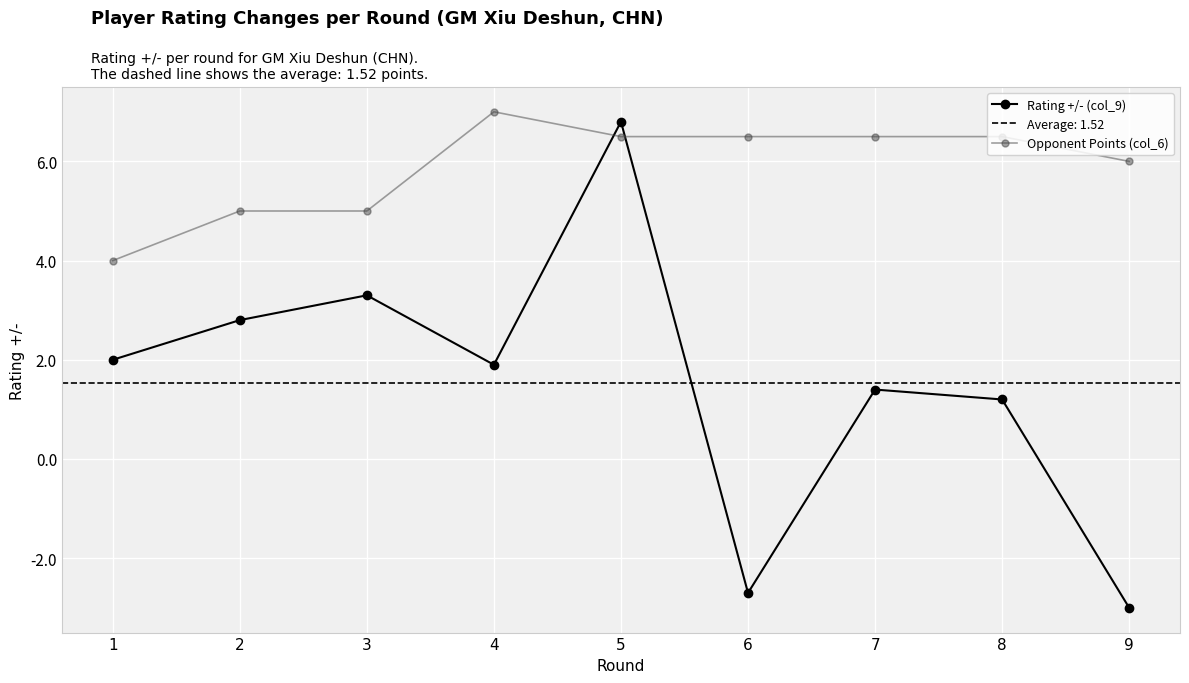

How many lines are shown in the chart?

2